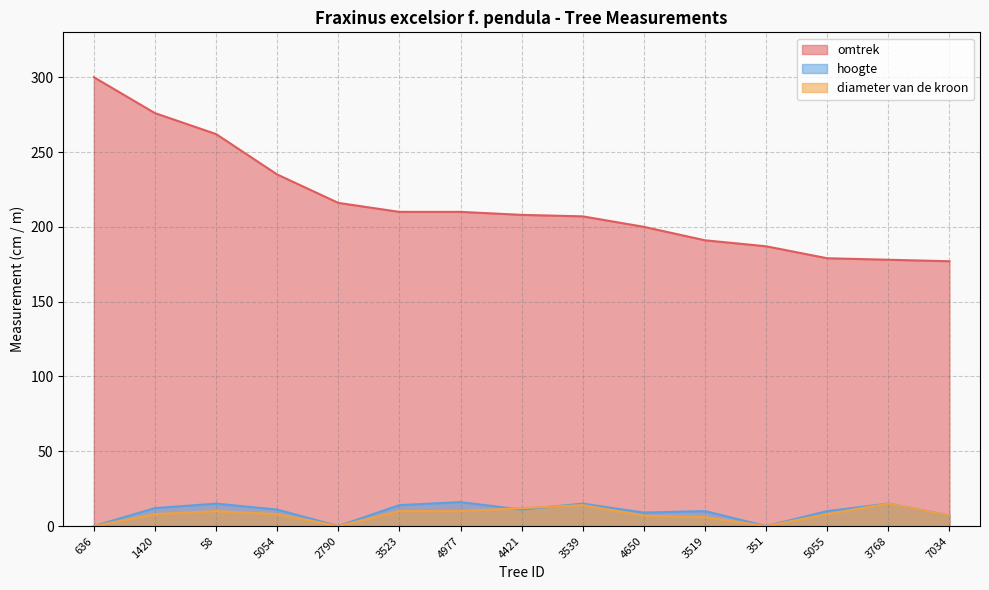

What position from the left is 58?

3